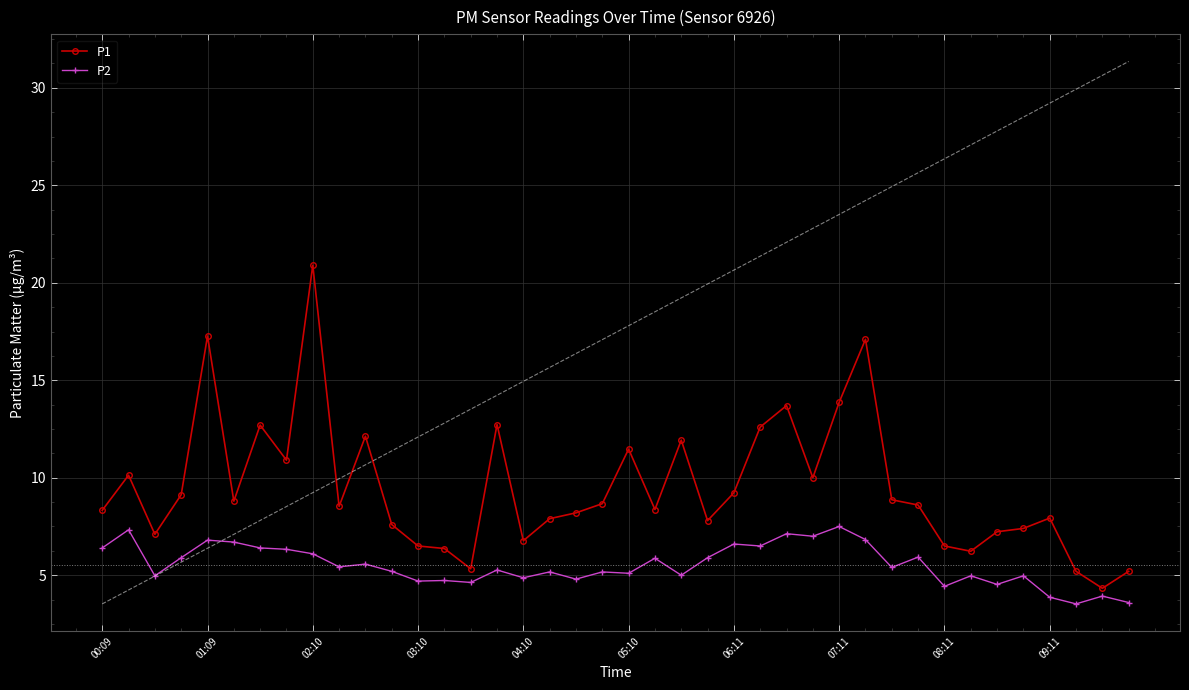

Which series has the largest total across all categories?

P1